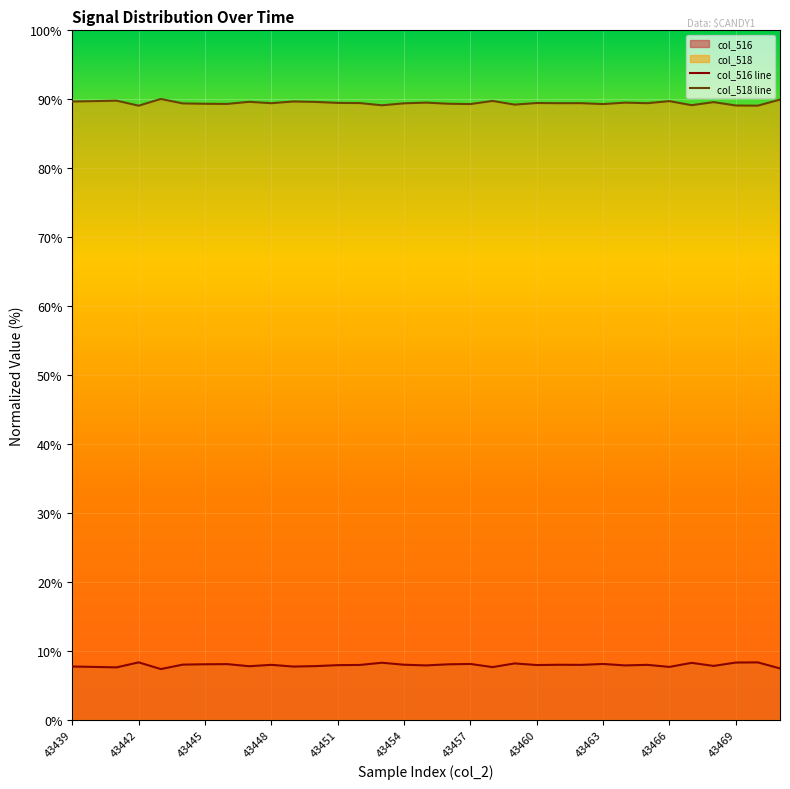

What is the difference between the highest and lowest values at 43457?

81.2